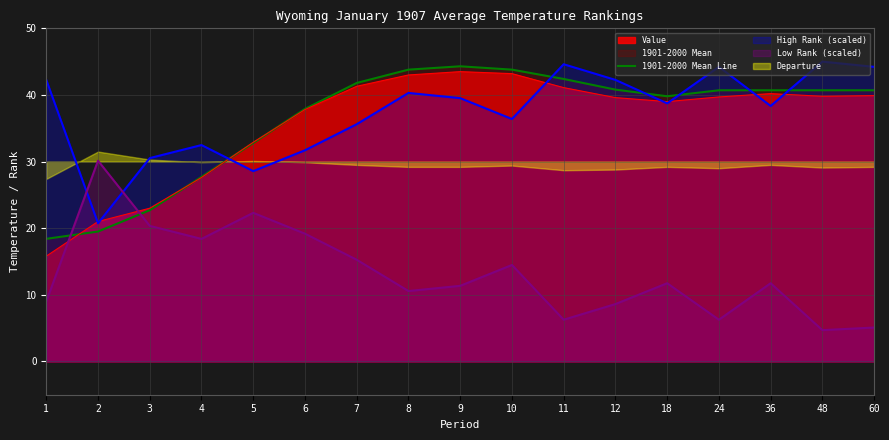

Where is the first local maximum?

9